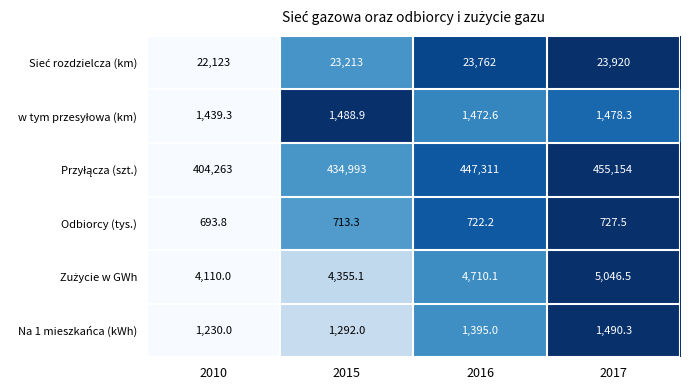

The Odbiorcy (tys.) series shows 410.4 at 2017. True or false?

False